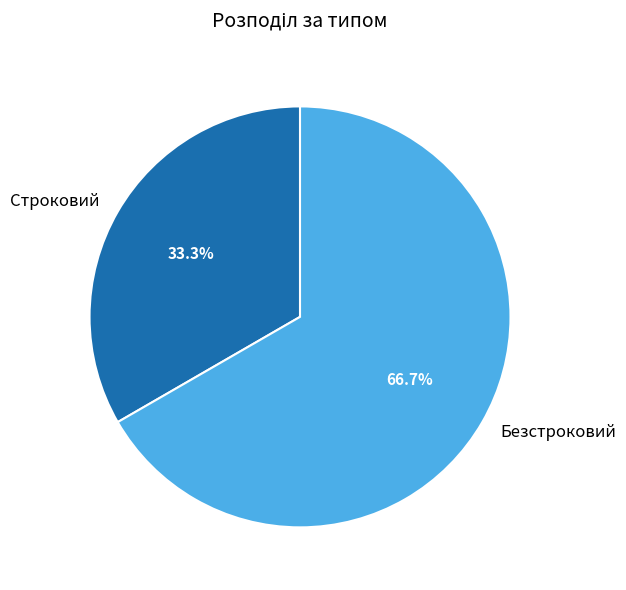

Is it true that Безстроковий is 67% of the pie?

True